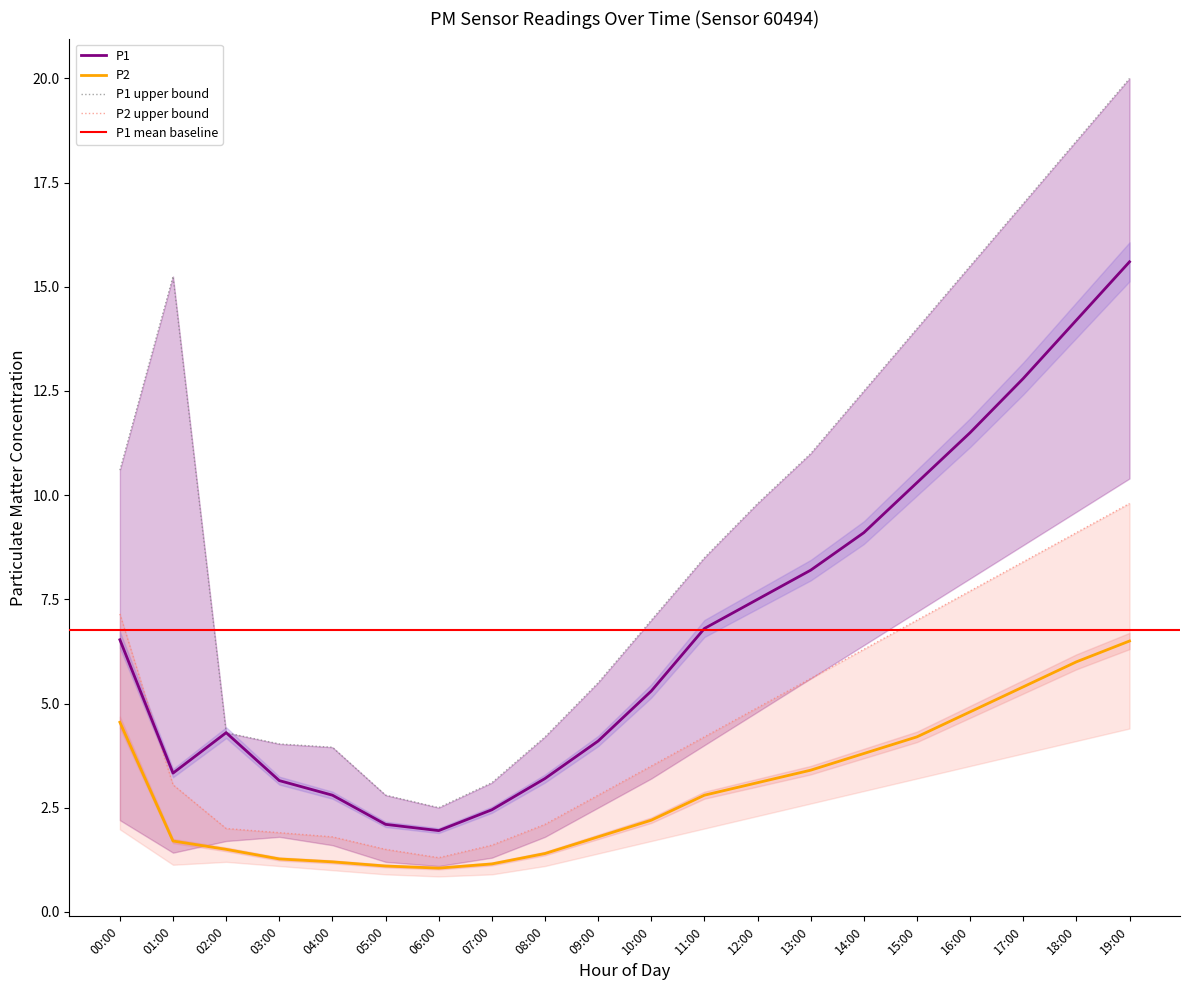

What is the minimum value shown in the chart?

1.1